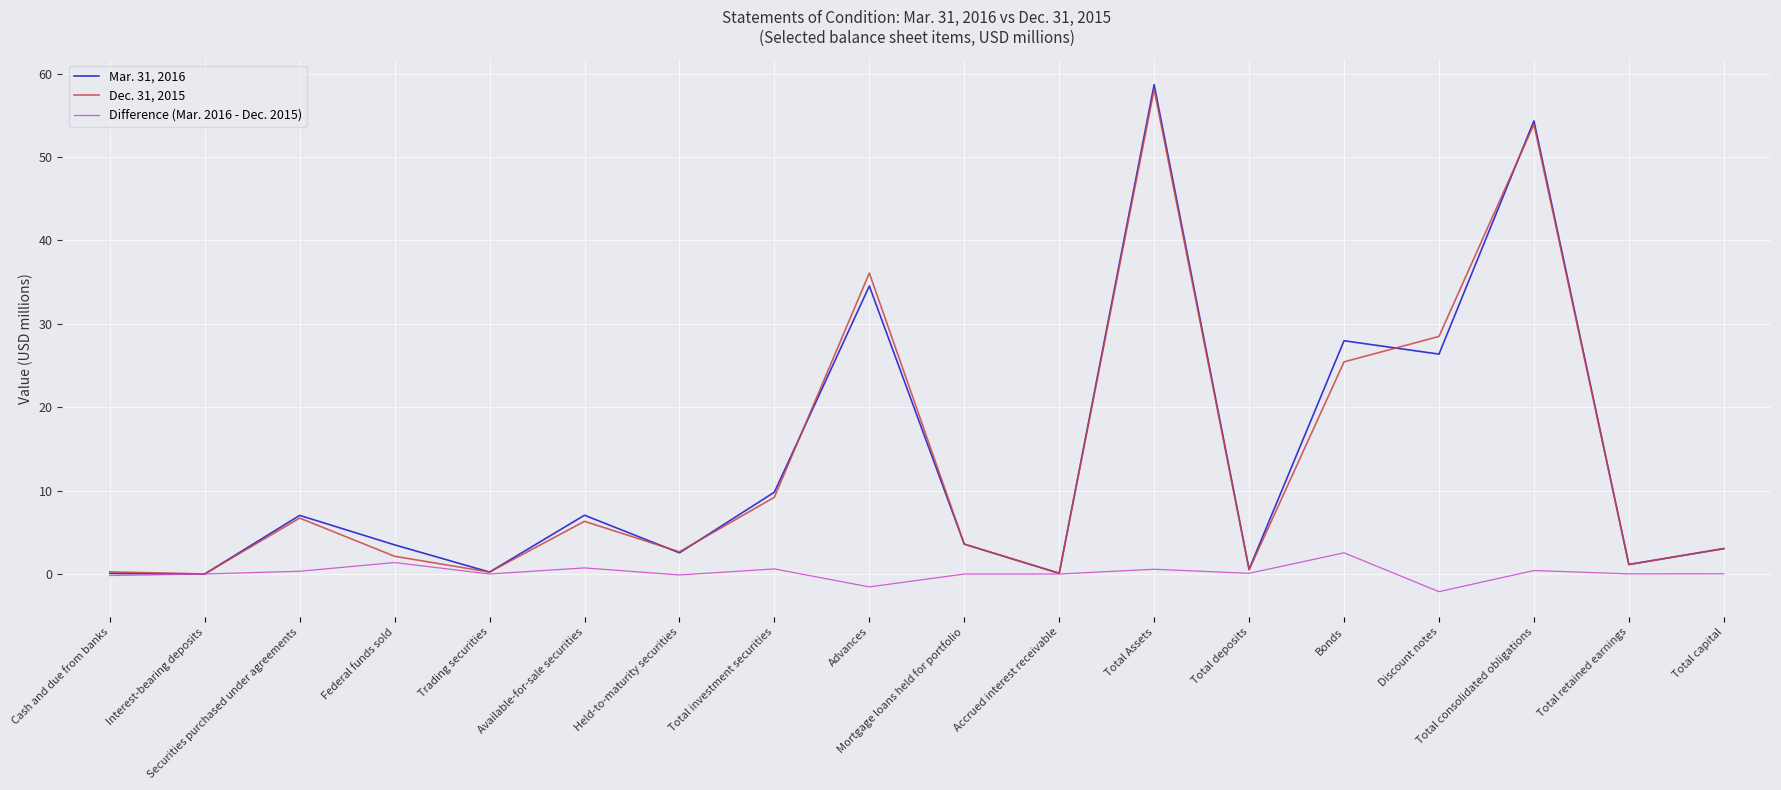

Which series has the largest range (max minus min)?

Mar. 31, 2016